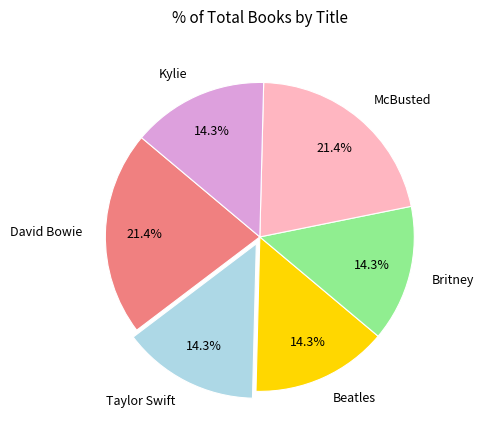

How much of the chart is everything except McBusted?

78.6%